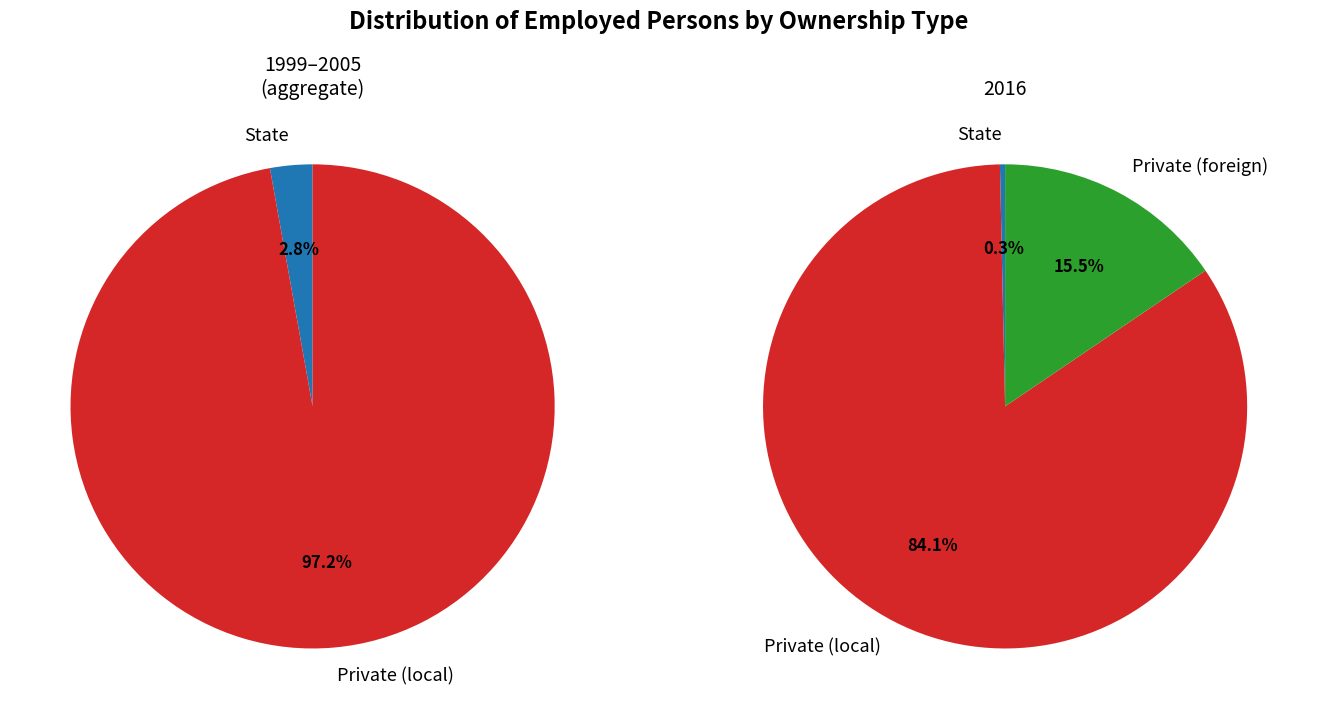

Which series has the widest spread of values?

Private (local)